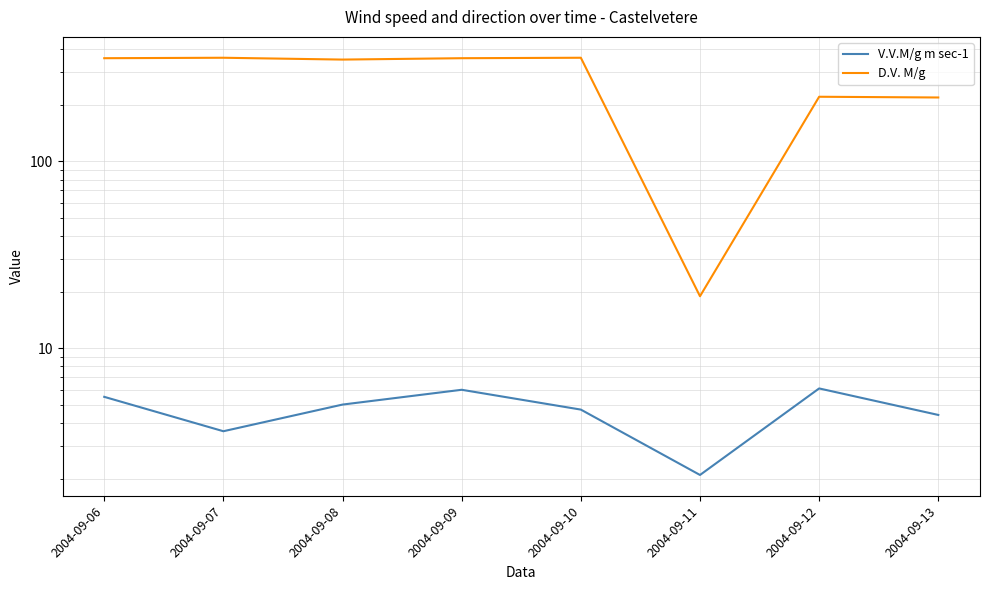

Which series has the largest total across all categories?

D.V. M/g